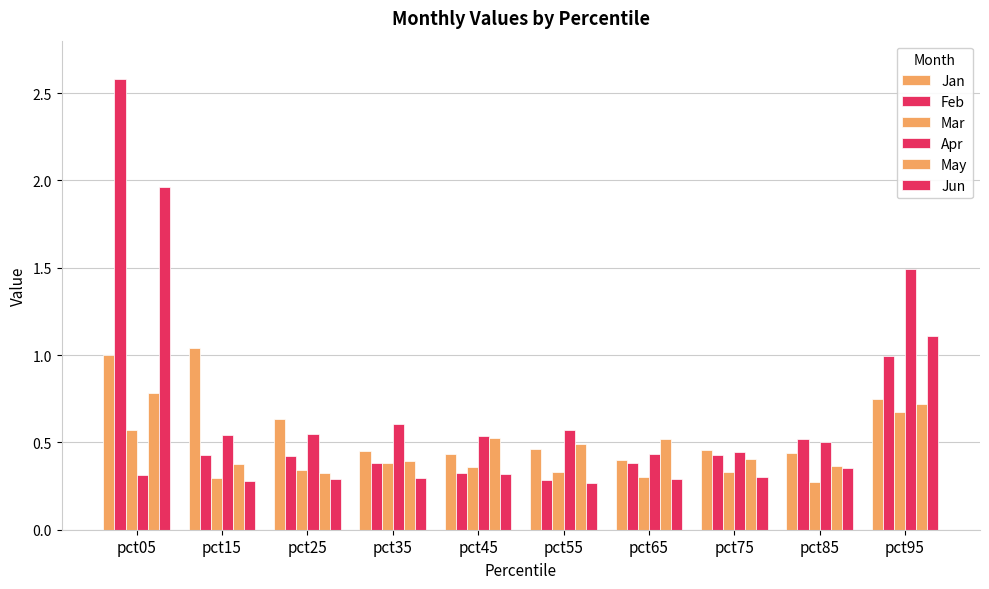

Is the value of Jan at pct75 greater than the value of Feb at pct35?

Yes